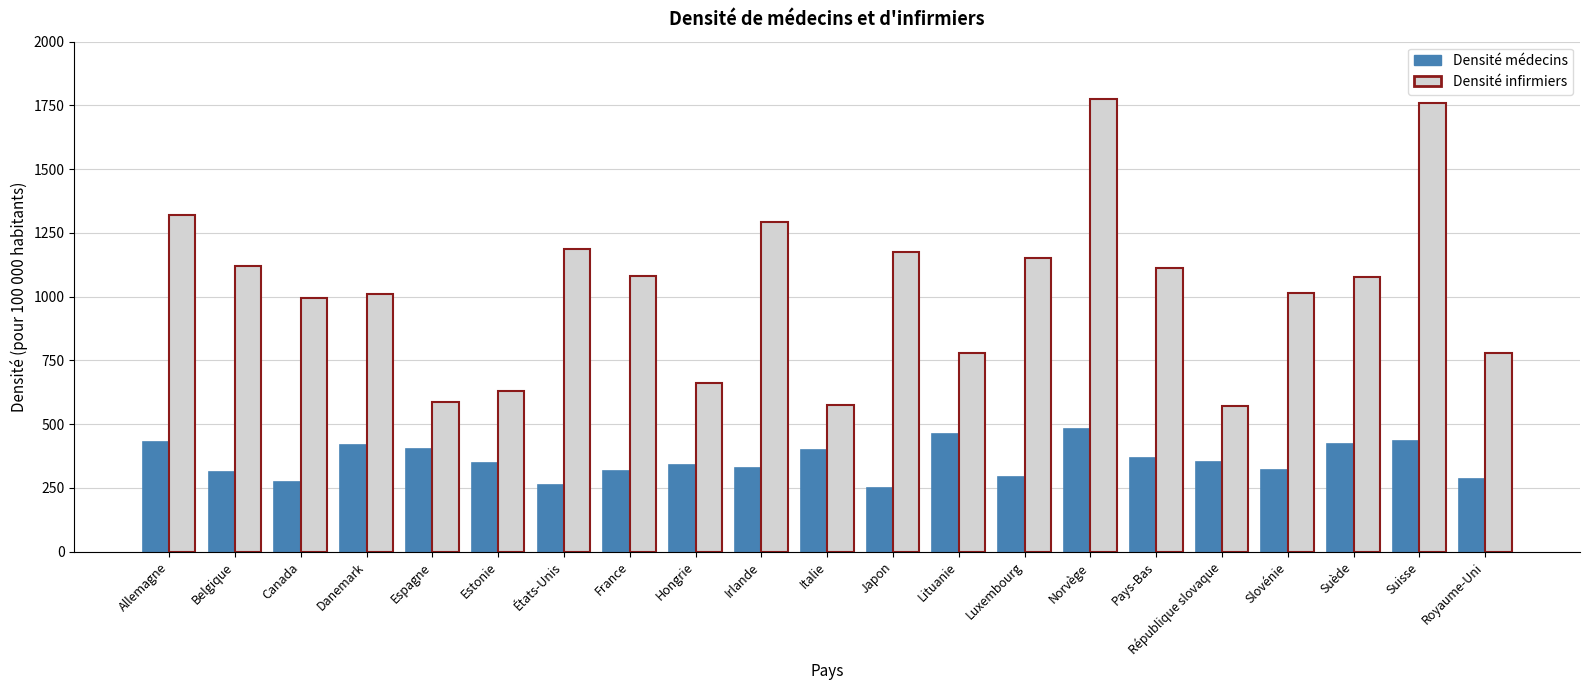

What is the total value across all series at Allemagne?

1752.9